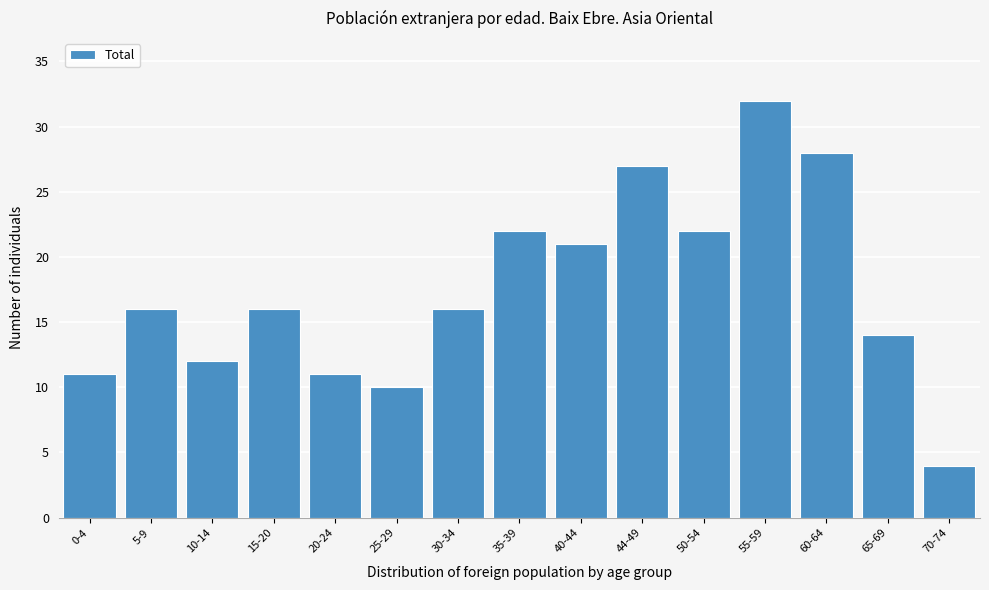

Reading left to right, list all the values displayed in this chart.

11	16	12	16	11	10	16	22	21	27	22	32	28	14	4